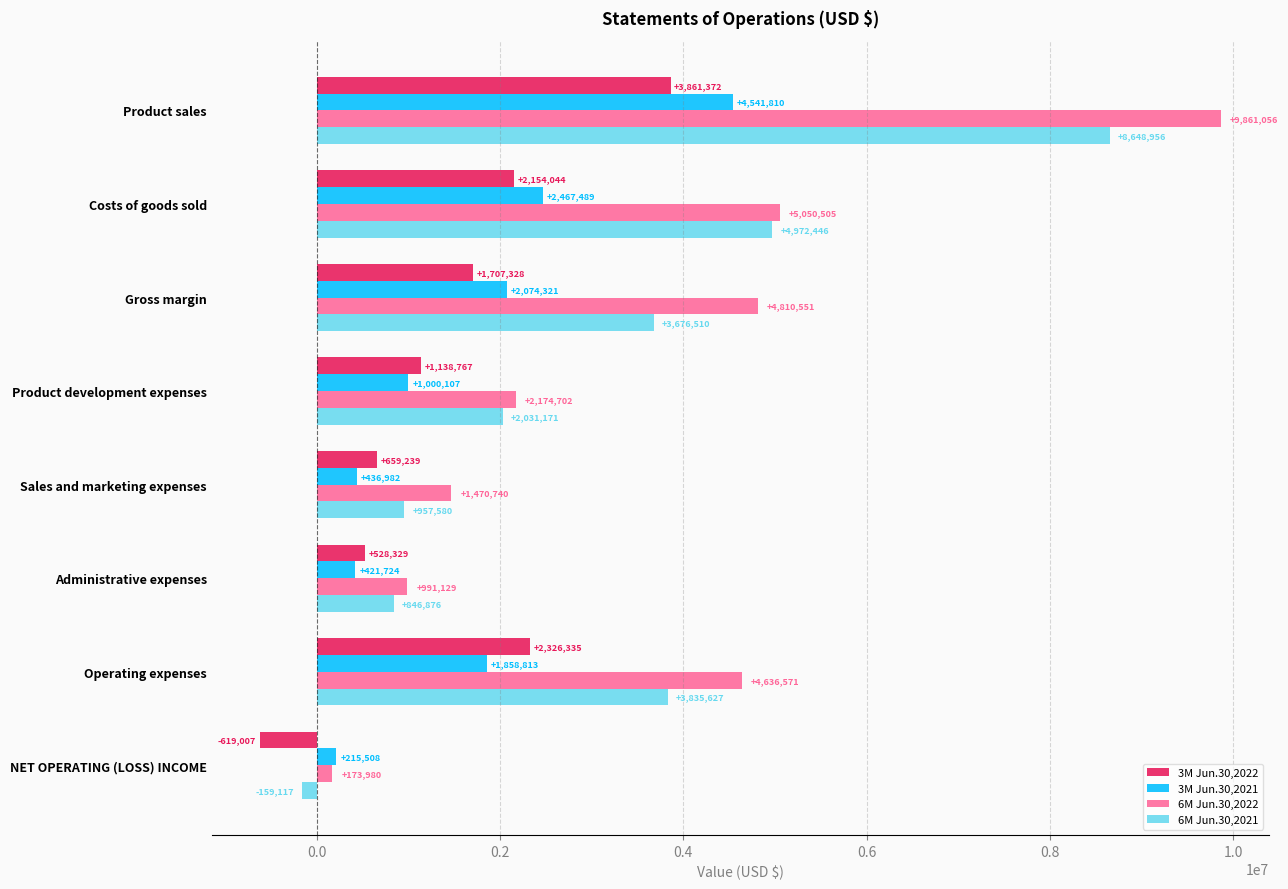

The 6M Jun.30,2022 series shows 3049174 at Costs of goods sold. True or false?

False